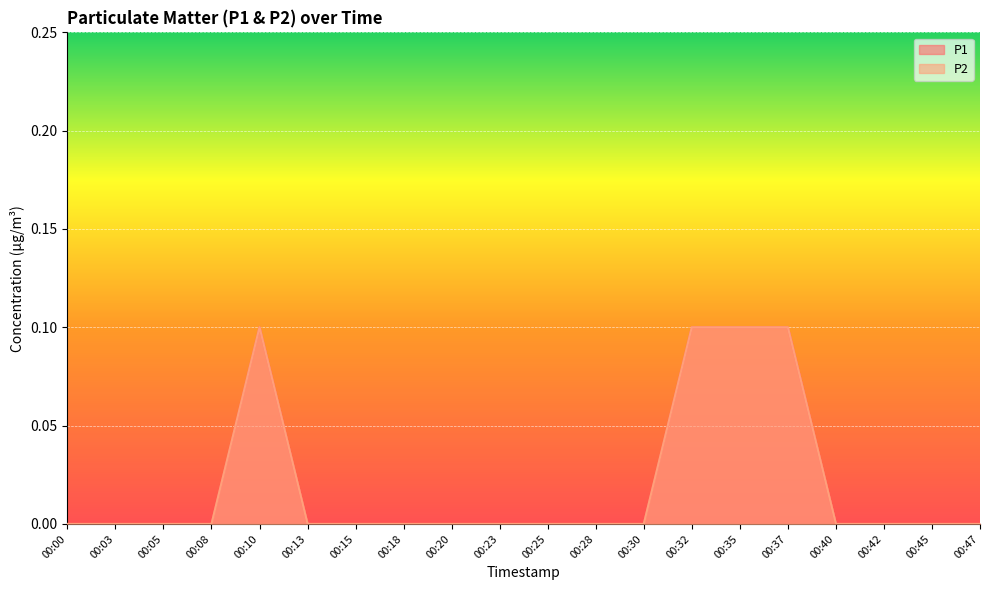

Between 00:20 and 00:25, which series saw the biggest shift?

P1